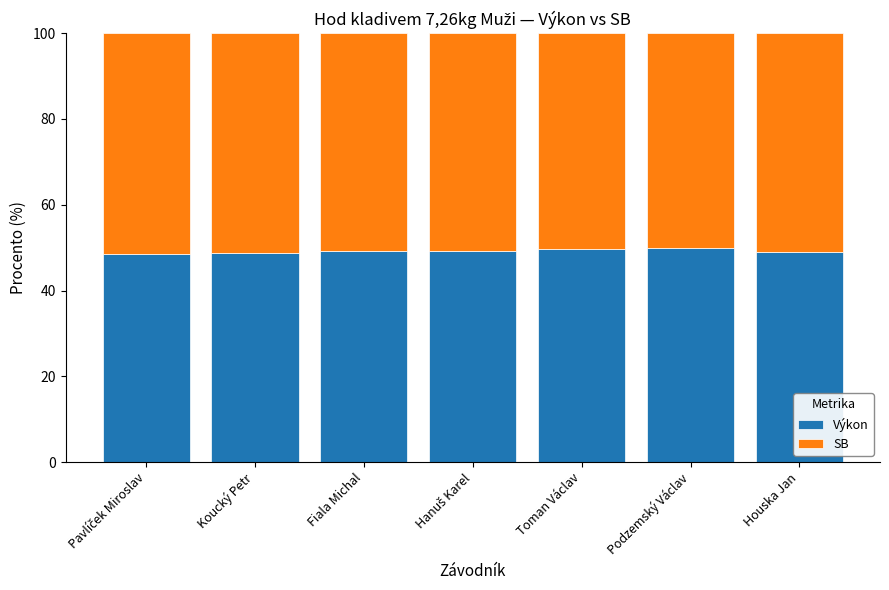

Is it true that Výkon equals 66.4 at Houska Jan?

False